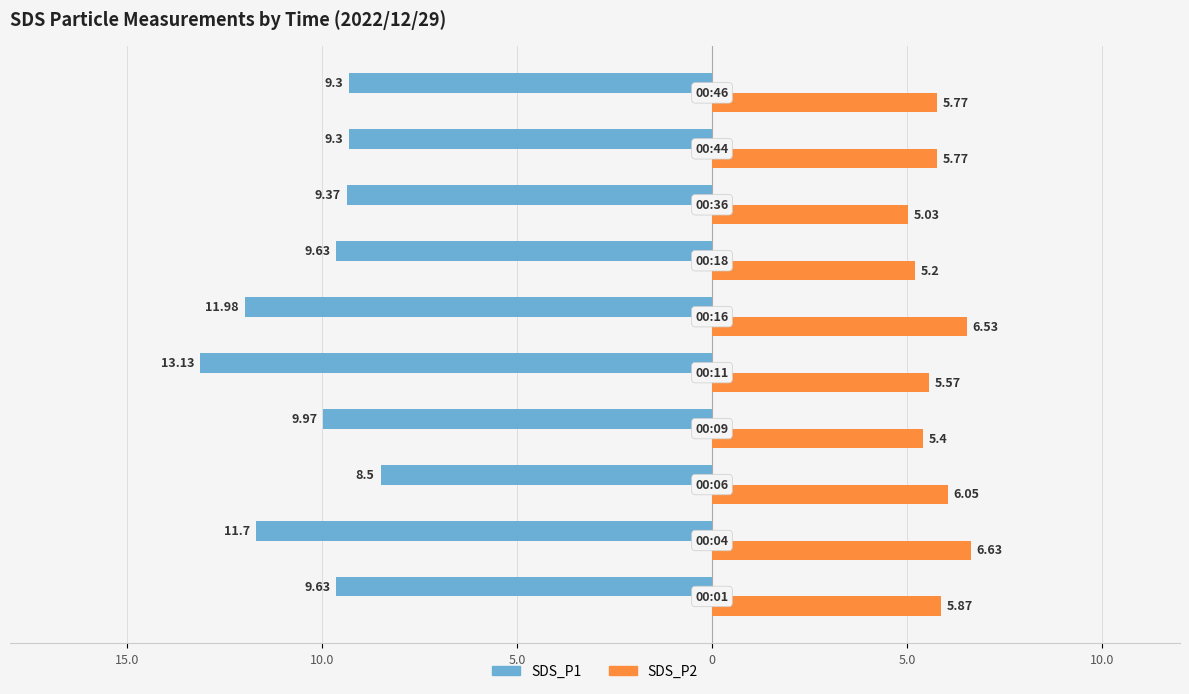

What are all the series names shown in the legend?

SDS_P1, SDS_P2